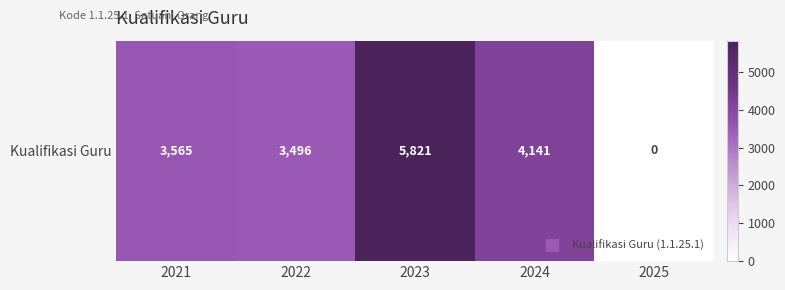

Between 2024 and 2023, which is larger?

2023